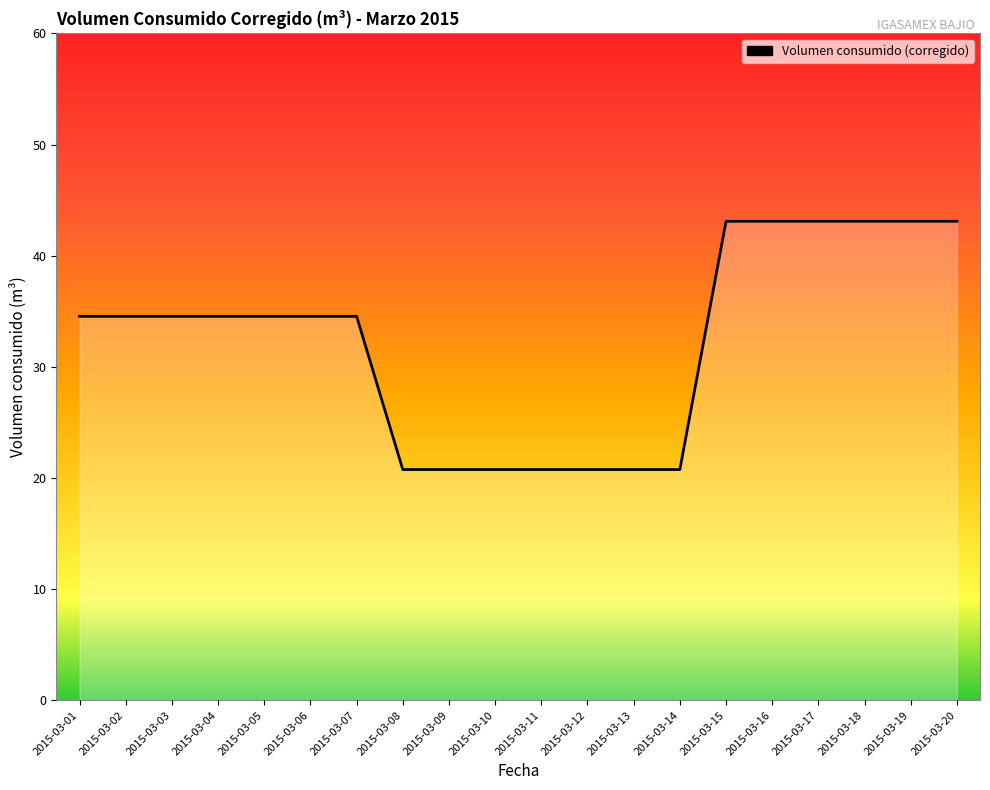

The value at 2015-03-04 is 8.8. True or false?

False